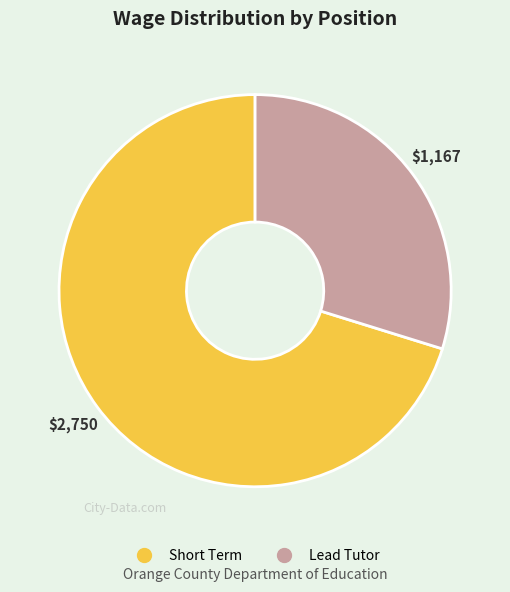

Which category has the biggest portion of the pie?

Short Term